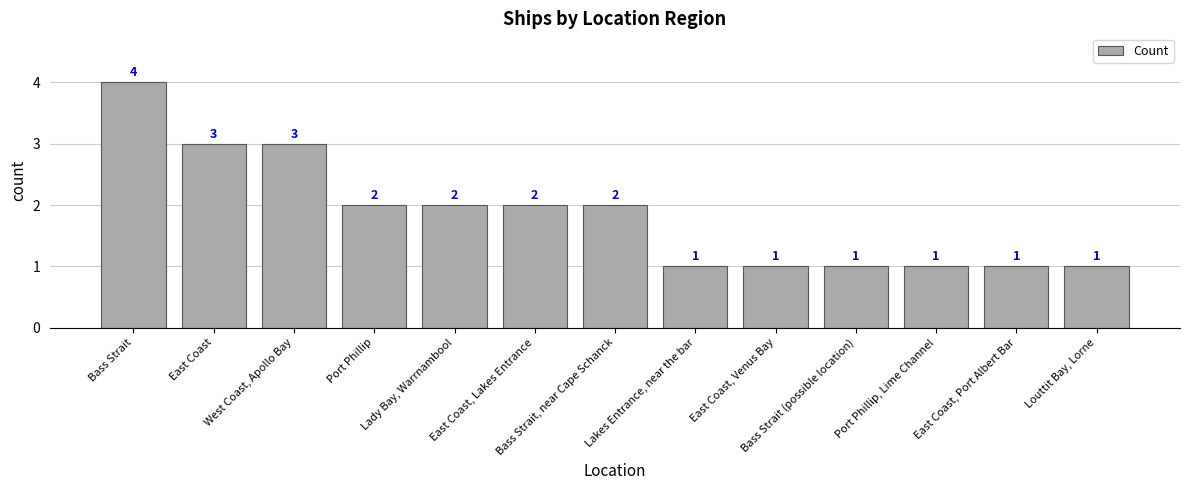

What is the difference between the values at West Coast, Apollo Bay and Lakes Entrance, near the bar?

2